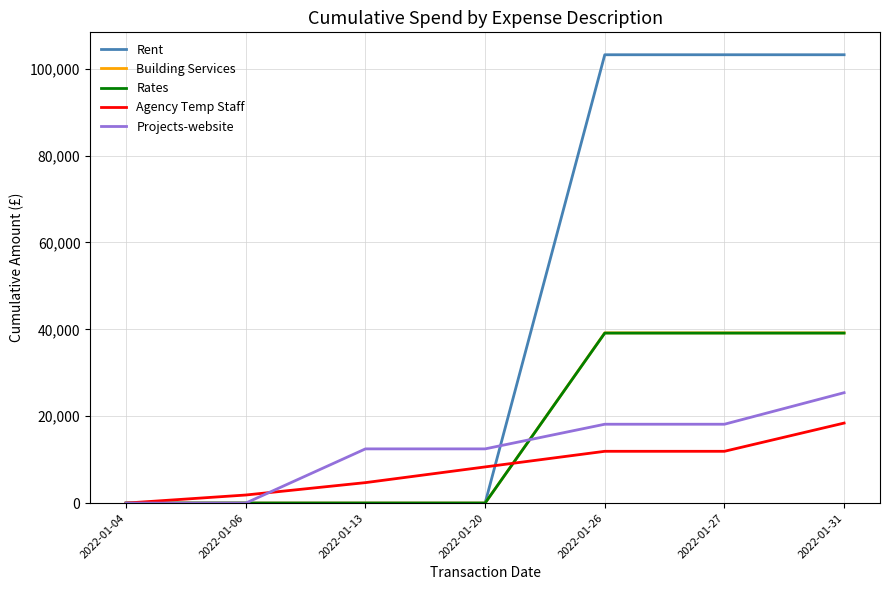

How many lines are shown in the chart?

5